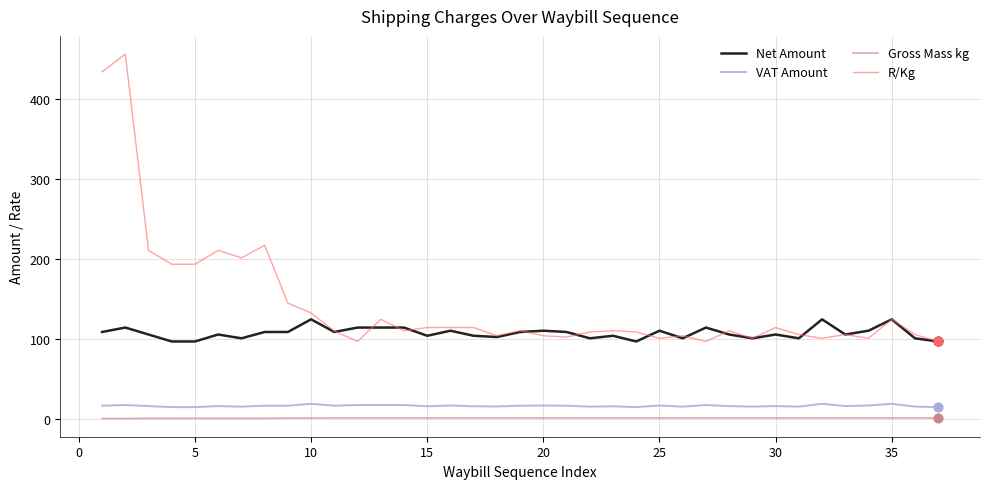

What is the highest value of the Net Amount series?

124.4